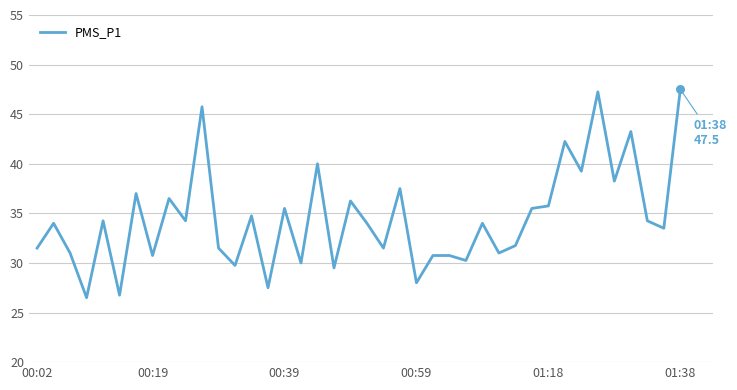

What is the greatest value displayed?

47.5